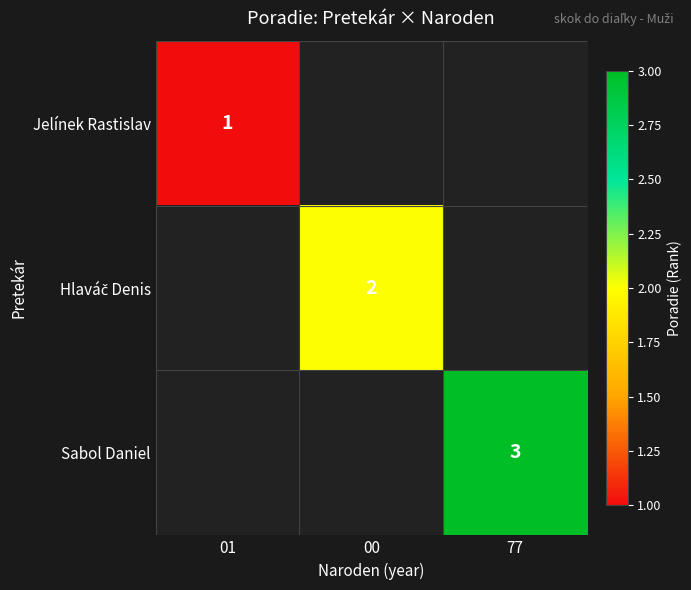

True or false: Jelínek Rastislav has a value of 1 at 01.

True